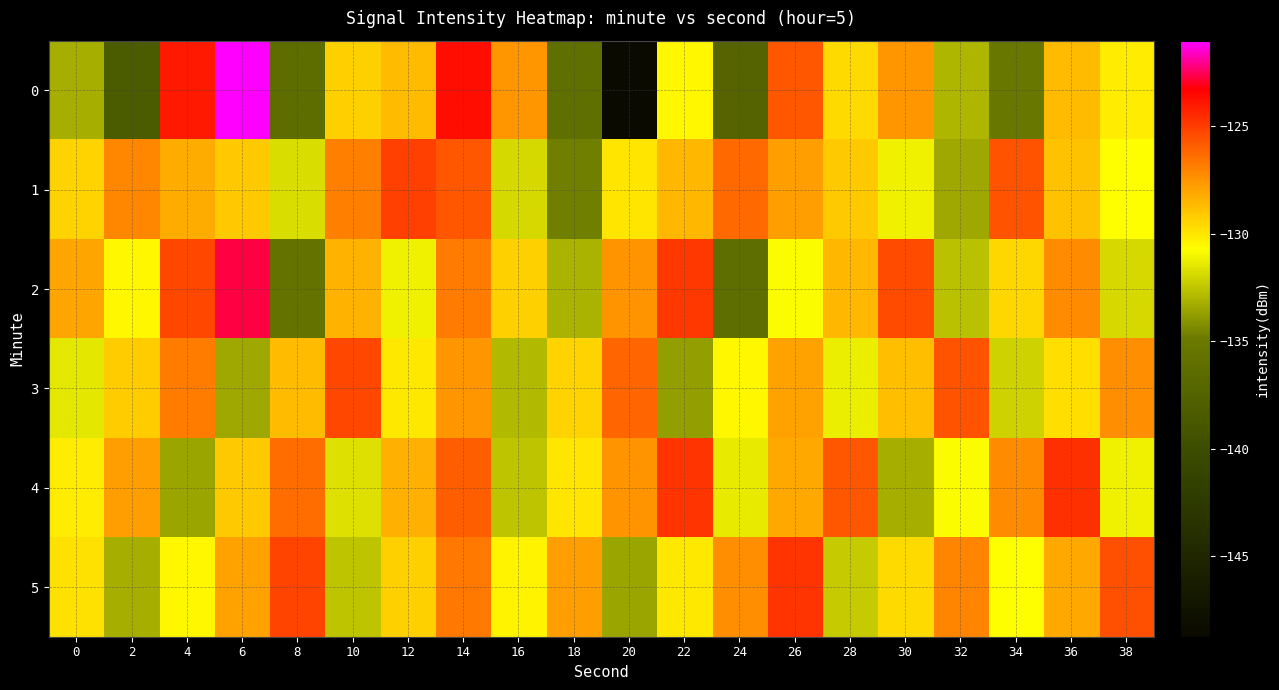

Reading left to right, what are all the values shown in this chart?

0: 0=-133.3	2=-138.4	4=-124.0	6=-121.0	8=-136.4	10=-129.3	12=-128.6	14=-123.7	16=-127.6	18=-136.0	20=-148.8	22=-130.5	24=-137.3	26=-125.7	28=-129.6	30=-127.6	32=-132.9	34=-135.2	36=-128.7	38=-130.2
1: 0=-129.4	2=-127.2	4=-128.2	6=-129.1	8=-131.8	10=-126.9	12=-125.1	14=-125.7	16=-131.9	18=-134.8	20=-130.0	22=-128.5	24=-126.3	26=-127.8	28=-129.1	30=-131.2	32=-133.4	34=-125.6	36=-128.9	38=-130.7
2: 0=-128.0	2=-130.5	4=-125.3	6=-122.7	8=-135.6	10=-128.4	12=-131.2	14=-126.8	16=-129.3	18=-133.1	20=-127.5	22=-124.9	24=-136.2	26=-130.8	28=-128.6	30=-125.4	32=-132.7	34=-129.5	36=-127.3	38=-131.9
3: 0=-131.5	2=-129.2	4=-126.8	6=-133.4	8=-128.7	10=-125.3	12=-130.1	14=-127.6	16=-132.9	18=-129.4	20=-126.2	22=-133.7	24=-130.5	26=-127.9	28=-131.3	30=-128.8	32=-125.6	34=-132.1	36=-129.7	38=-127.4
4: 0=-130.2	2=-127.8	4=-133.5	6=-129.1	8=-126.4	10=-131.7	12=-128.3	14=-125.9	16=-132.6	18=-130.0	20=-127.5	22=-124.8	24=-131.4	26=-128.1	28=-125.7	30=-133.2	32=-130.8	34=-127.3	36=-124.6	38=-131.1
5: 0=-129.8	2=-133.2	4=-130.5	6=-127.9	8=-125.2	10=-132.6	12=-129.3	14=-126.7	16=-130.4	18=-127.8	20=-133.5	22=-130.1	24=-127.4	26=-124.8	28=-132.3	30=-129.6	32=-127.0	34=-130.7	36=-128.1	38=-125.5